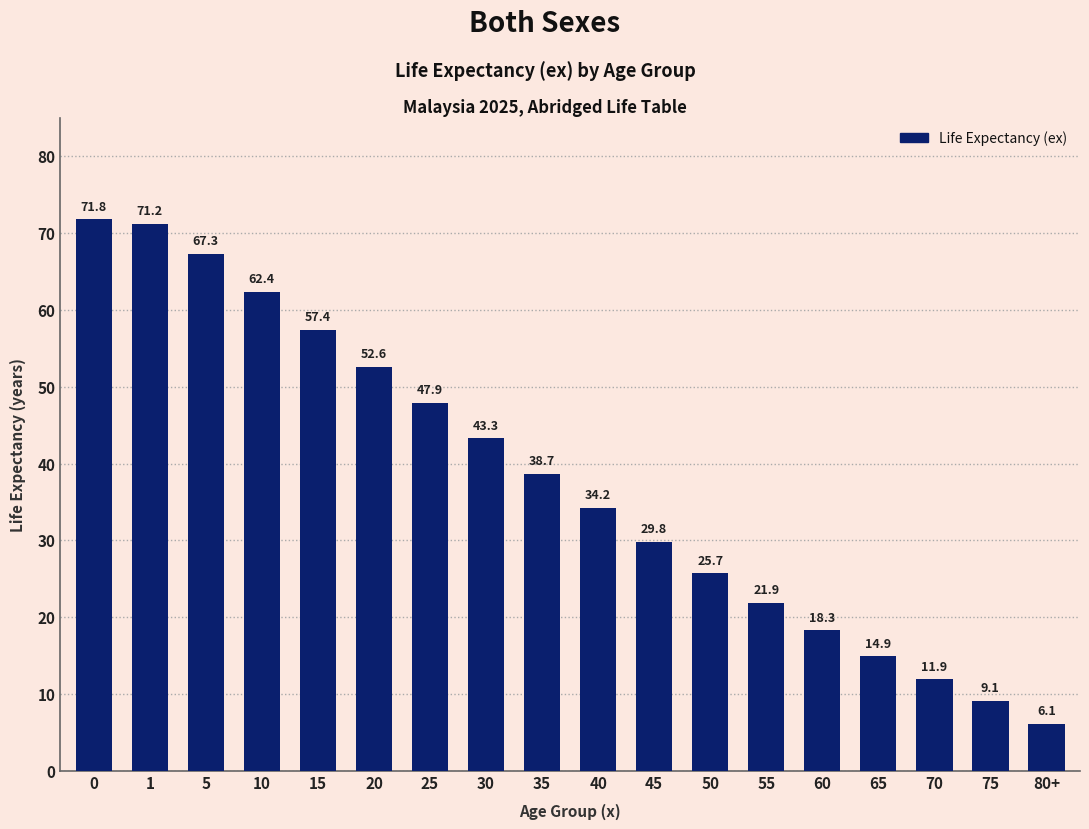

What value does the data have at 15?

57.4